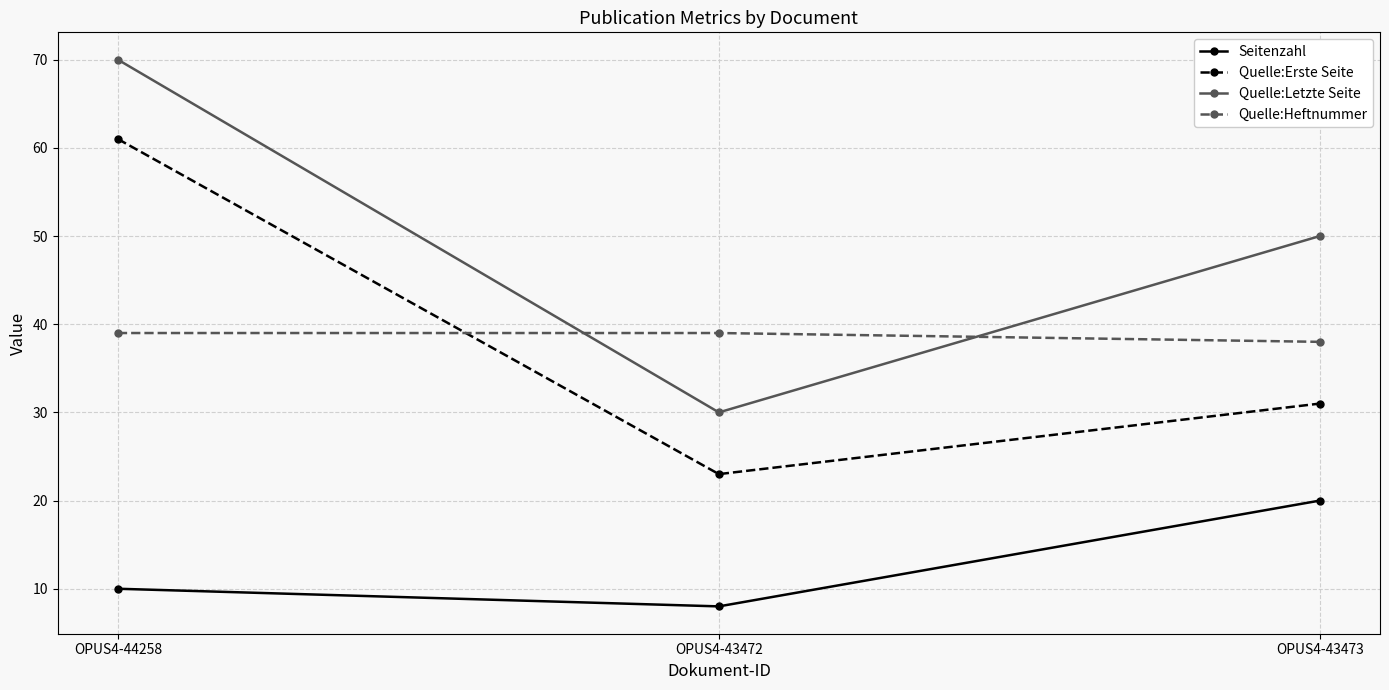

What is the difference between the maximum and second lowest values in the Quelle:Erste Seite series?

30